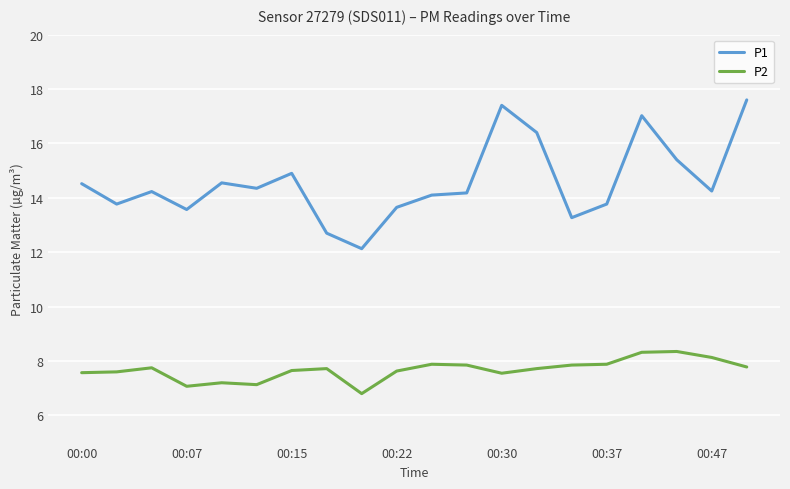

Which series has the widest spread of values?

P1